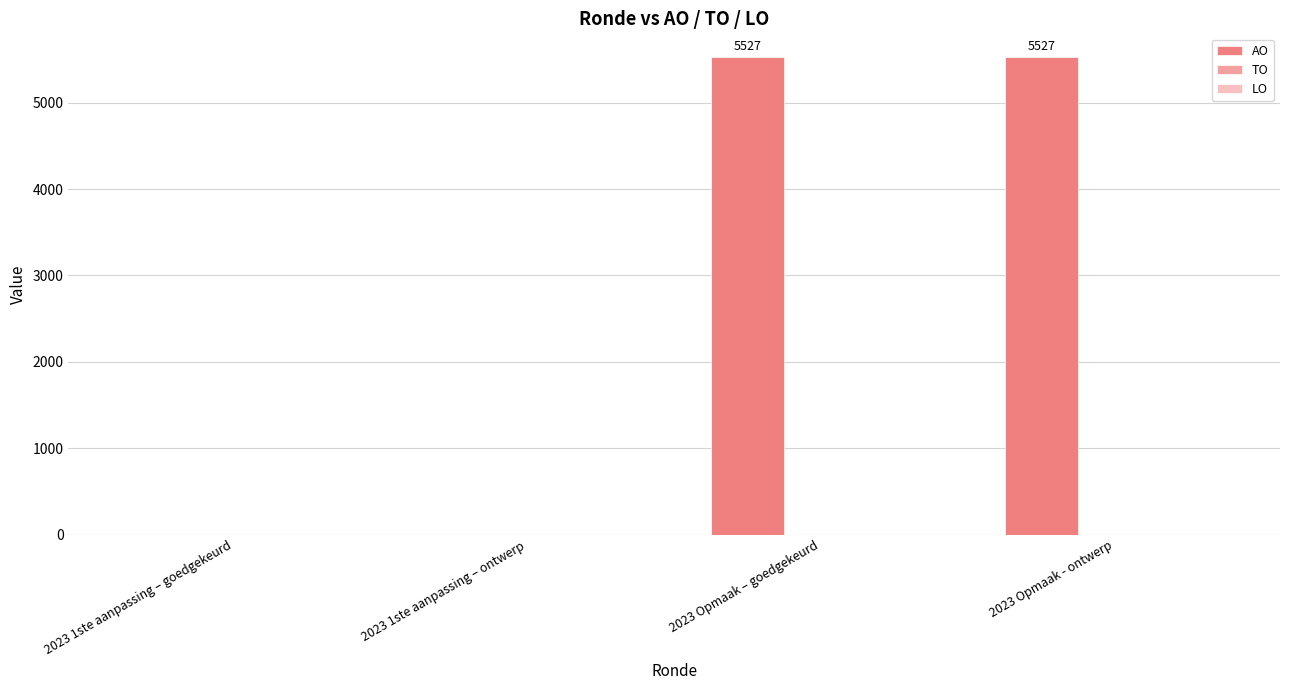

What is the greatest value displayed?

5527